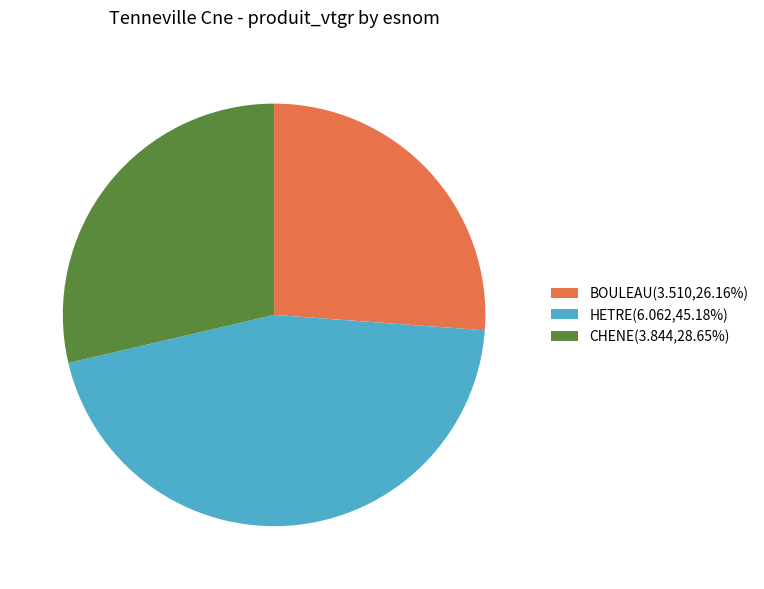

Combined, do CHENE(3.844,28.65%) and BOULEAU(3.510,26.16%) account for over 50%?

Yes